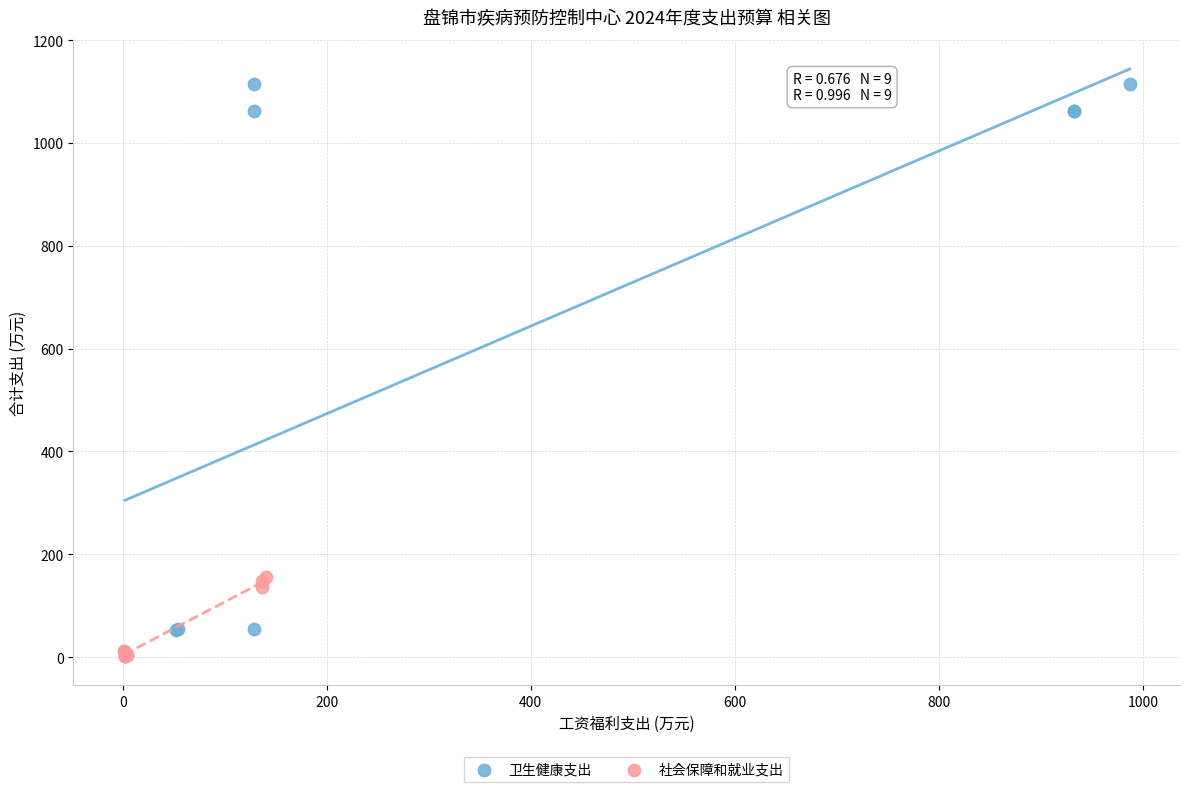

What are all the series names shown in the legend?

卫生健康支出, 社会保障和就业支出